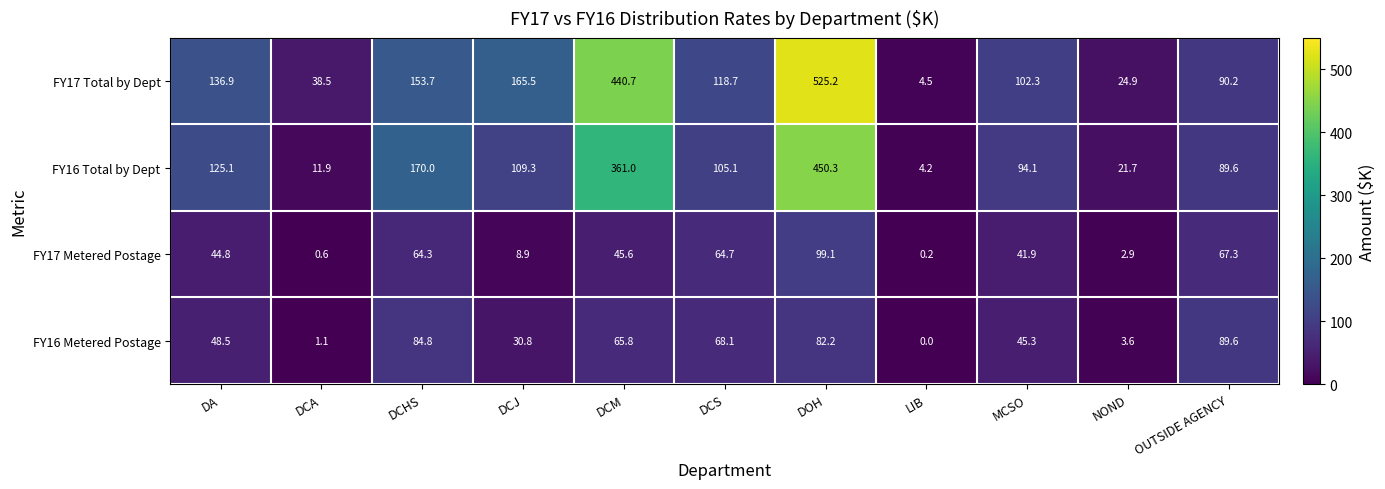

At which label is FY16 Metered Postage closest to 44?

MCSO